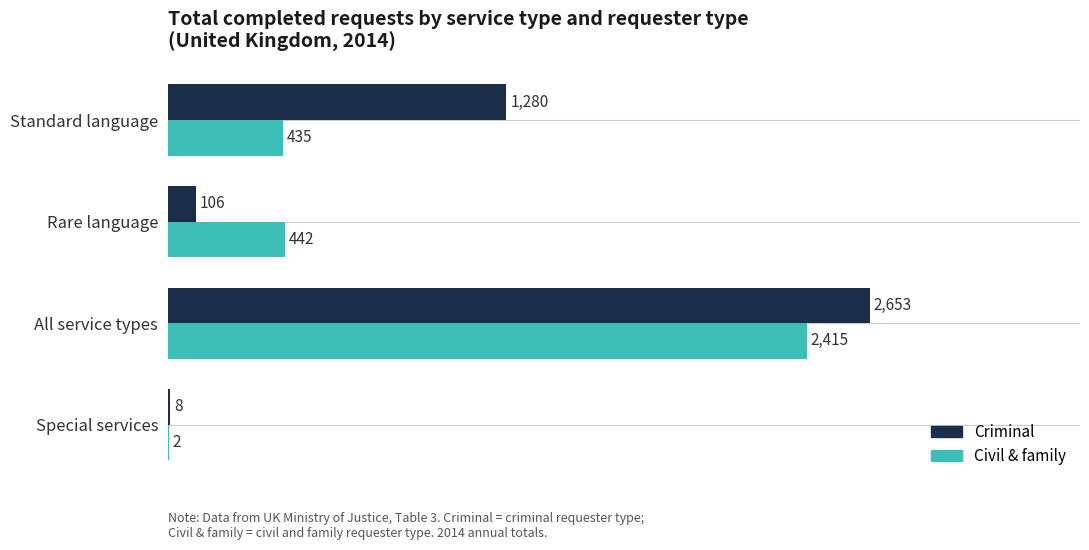

Is it true that Civil & family equals 435 at Standard language?

True